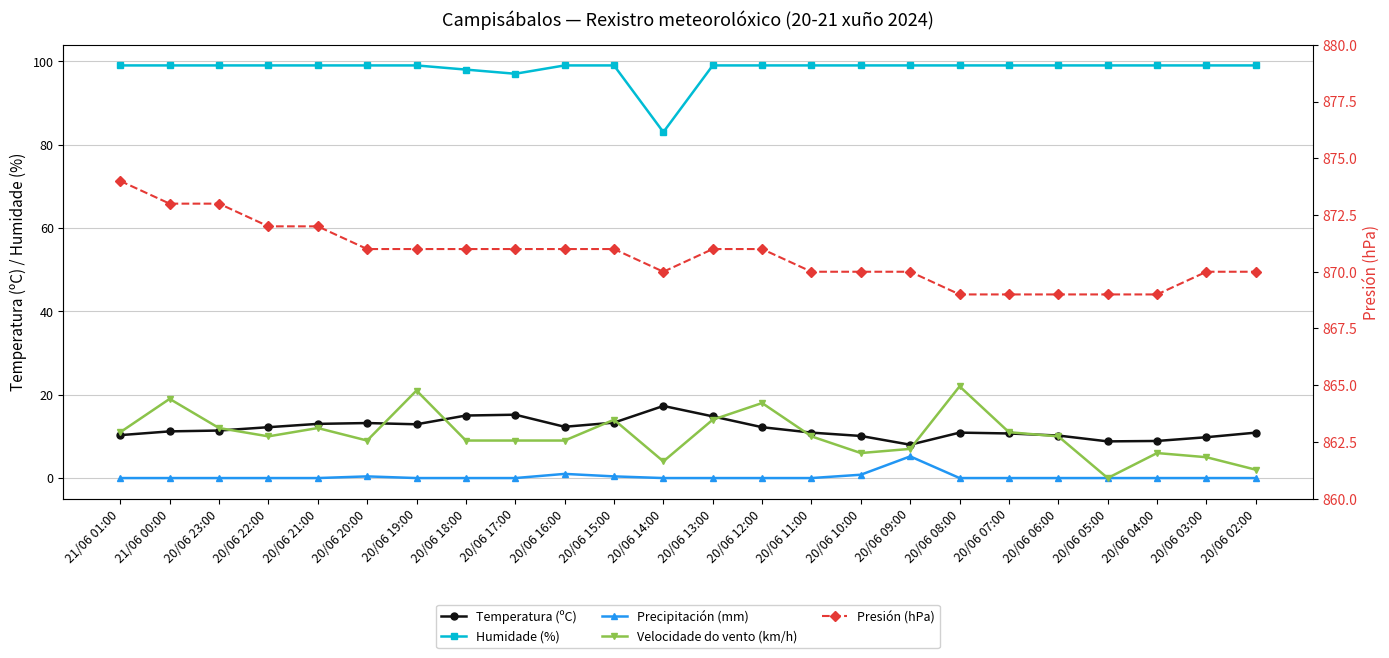

True or false: Presión (hPa) and Velocidade do vento (km/h) cross at least once.

False